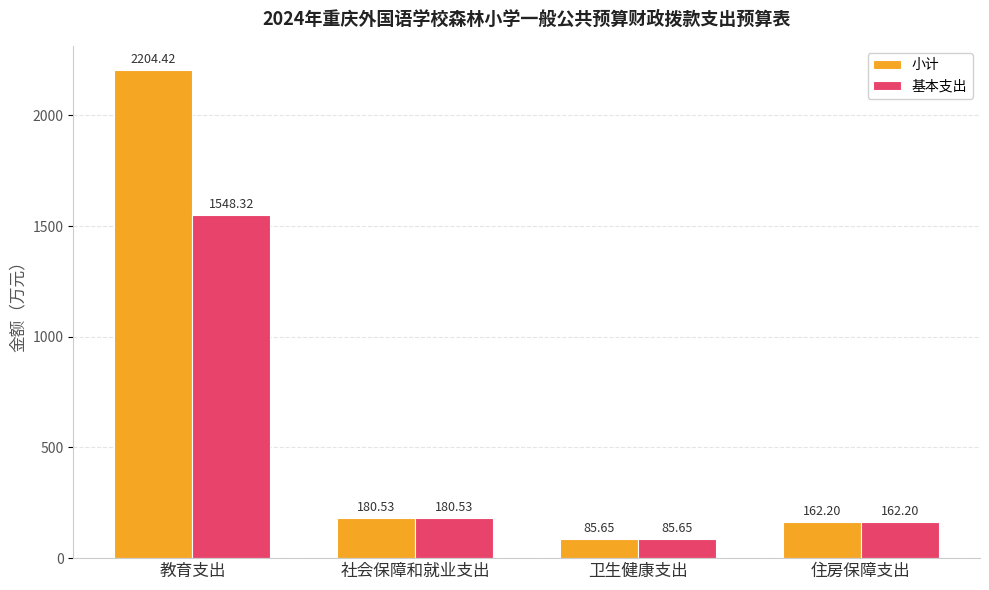

Which series has the largest total across all categories?

小计